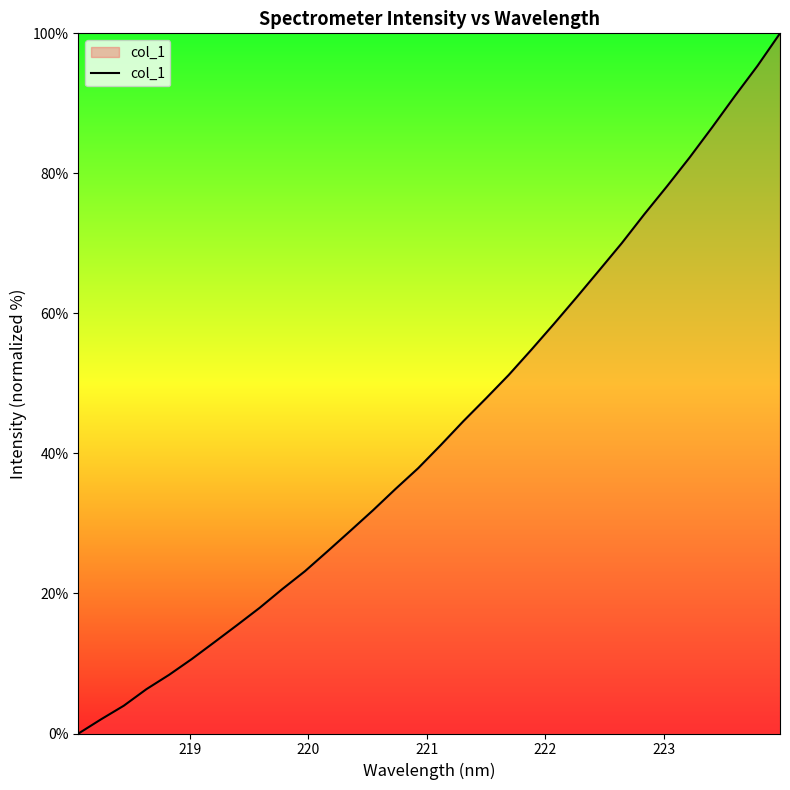

How many distinct data groups are displayed?

1